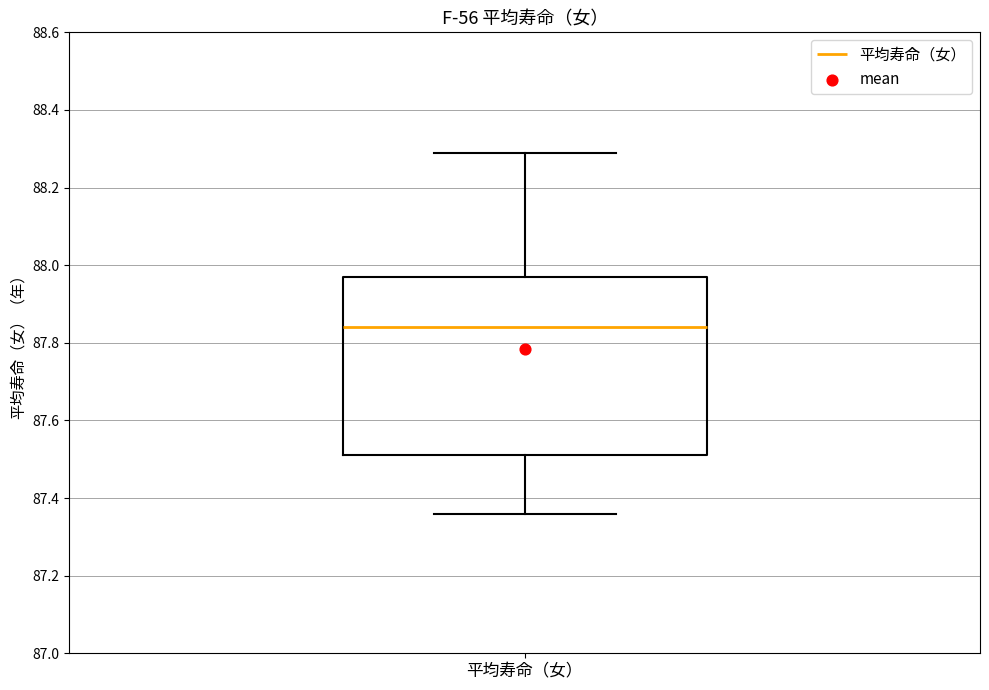

Transcribe this box plot: give where the median line is, the range the box spans, and where the two whiskers end, as read against the y-axis. The values are not printed on the chart, so give them approximately, as read against the axis.

median 87.84, box 87.52 to 87.98, whiskers 87.36 to 88.30